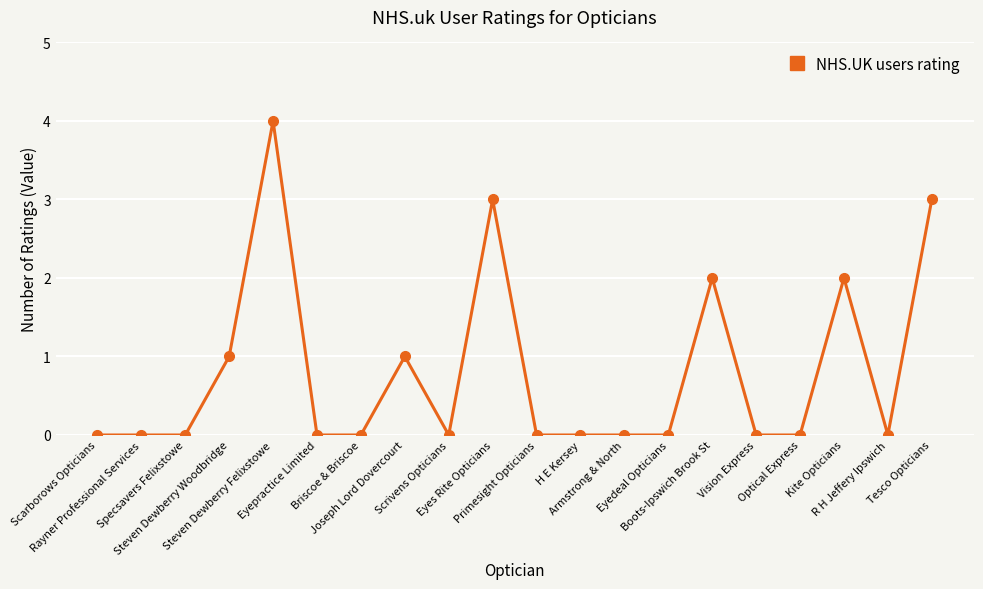

Is it true that the value at Kite Opticians is 1?

False